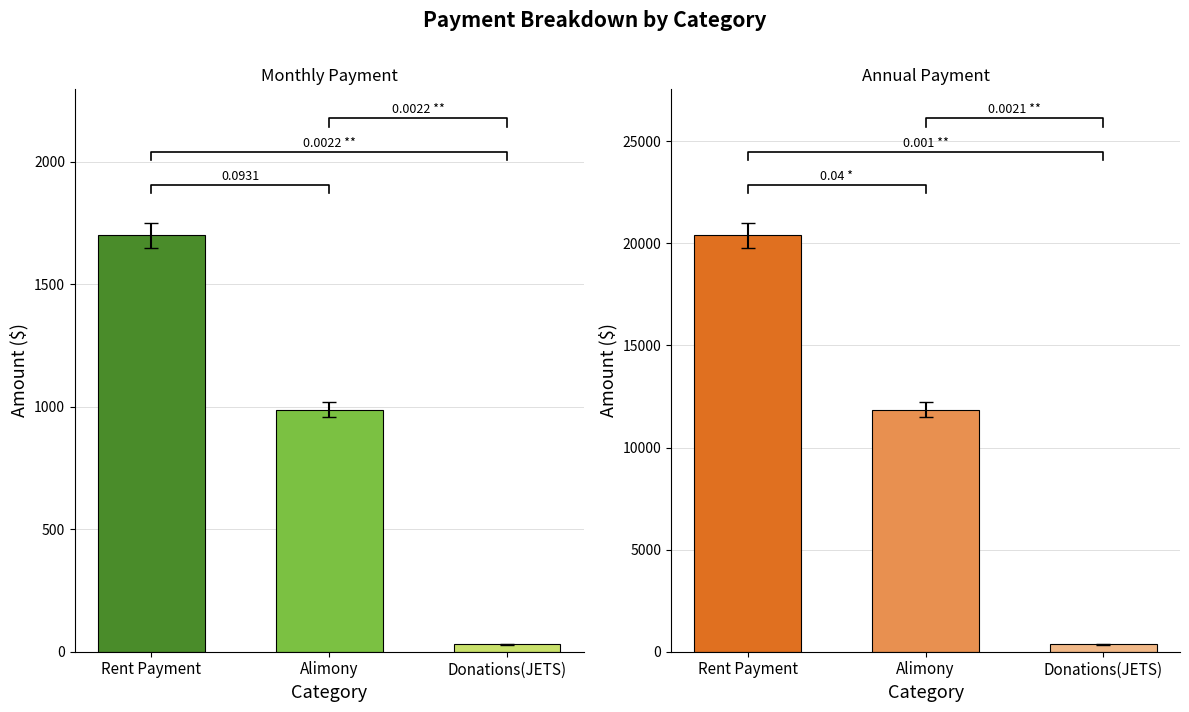

How many bars are there in each group?

3